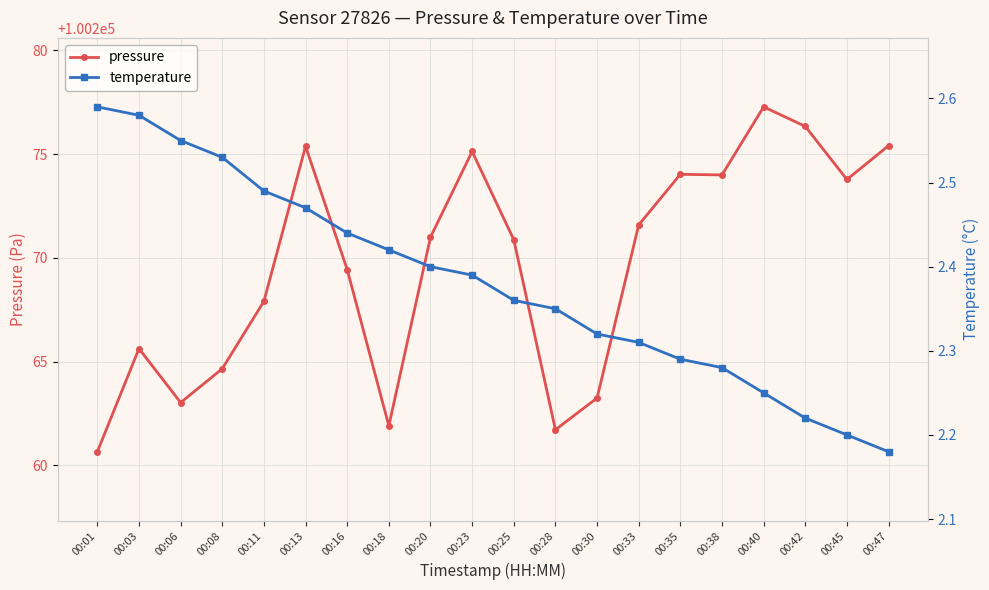

Which has a higher value, 00:16 or 00:01?

00:16